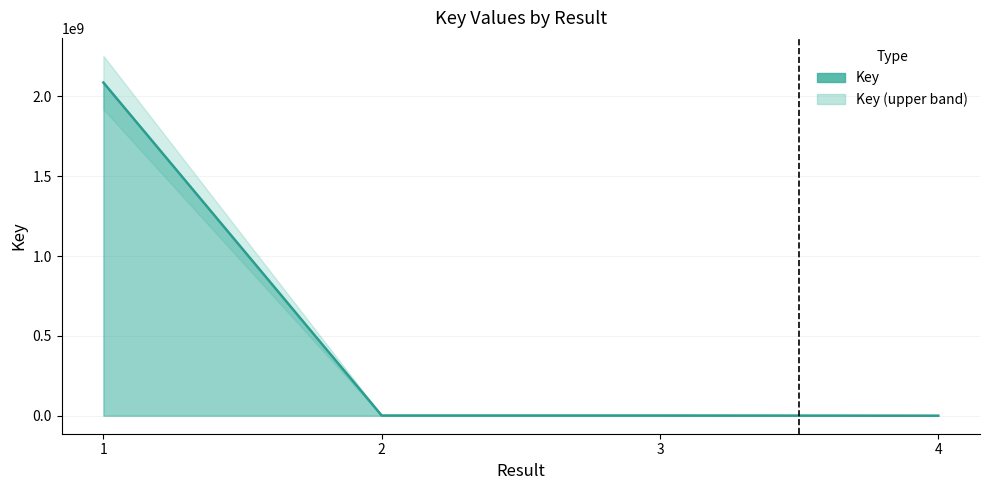

What is the ratio of the value at 4 to the value at 2?

0.2